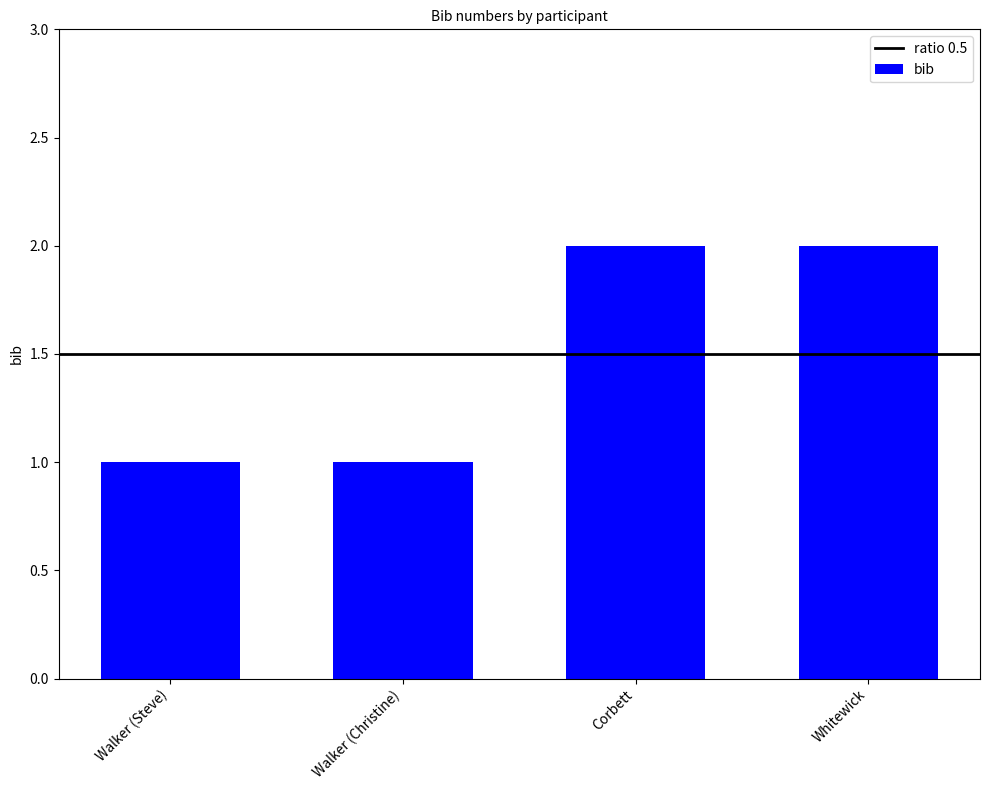

What is the sum of the values at Walker (Steve) and Corbett?

3